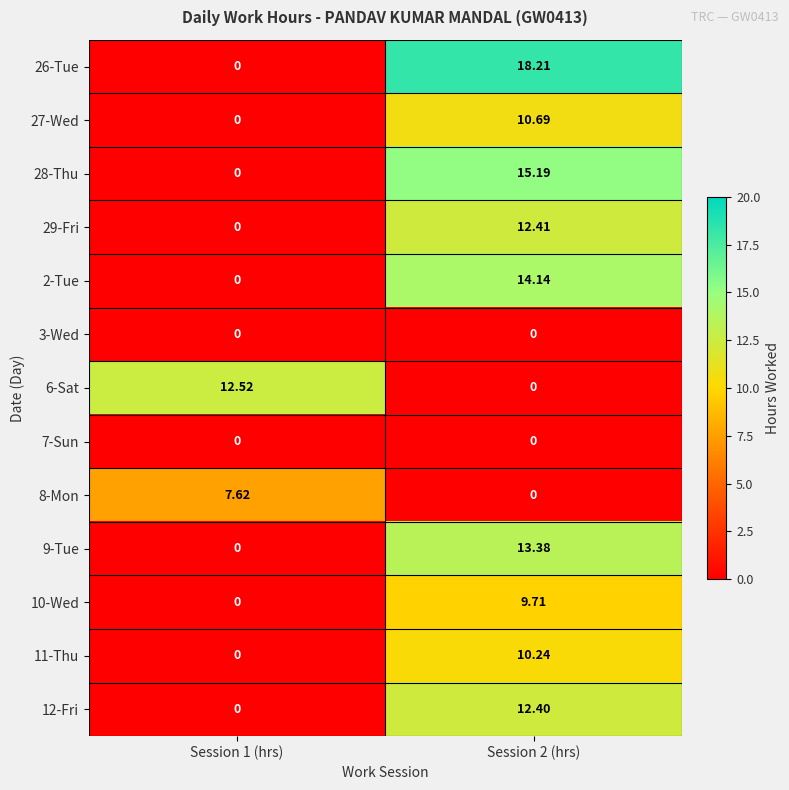

Is the value of 2-Tue at Session 2 (hrs) greater than the value of 28-Thu at Session 2 (hrs)?

No